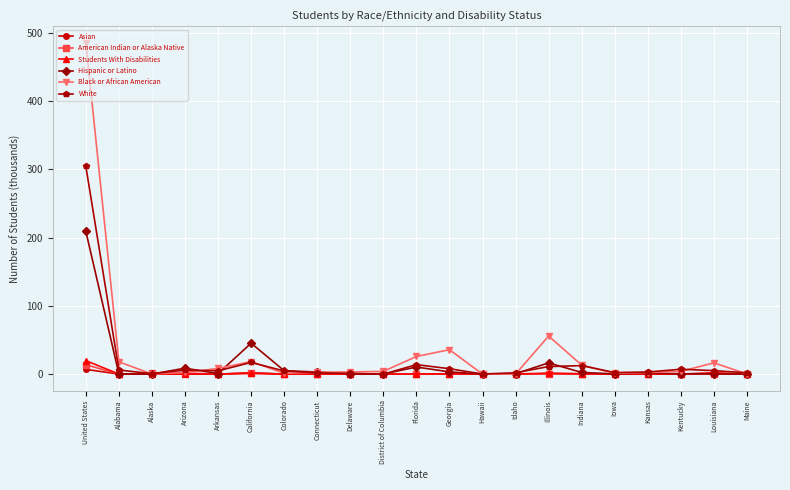

What is the sum of all Students With Disabilities values?

27.7